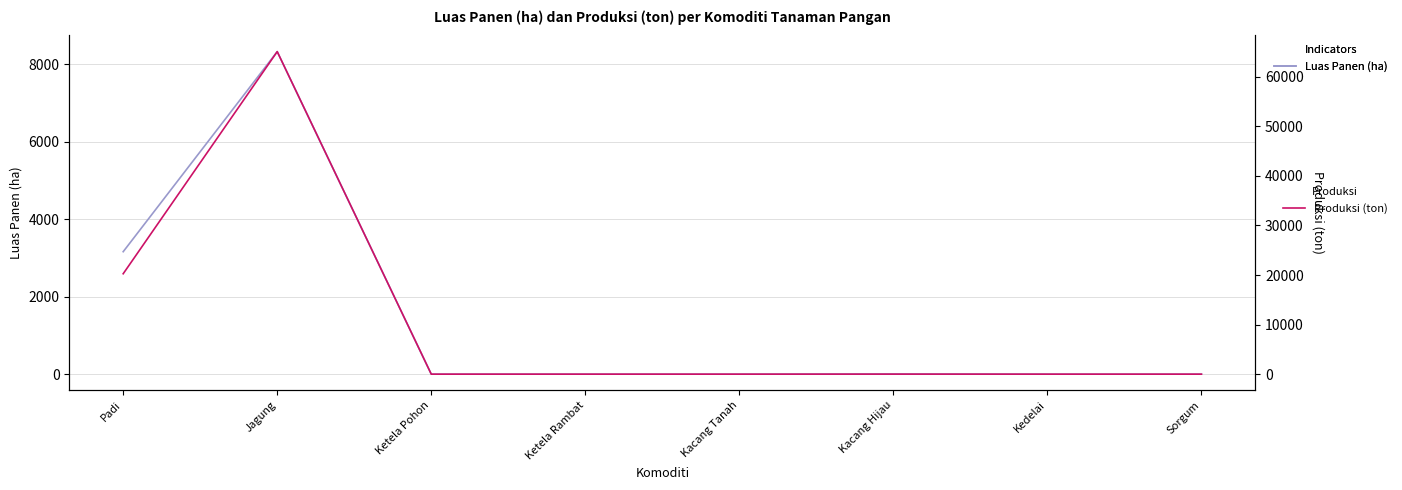

What is the label of the 5th point from the left?

Kacang Tanah